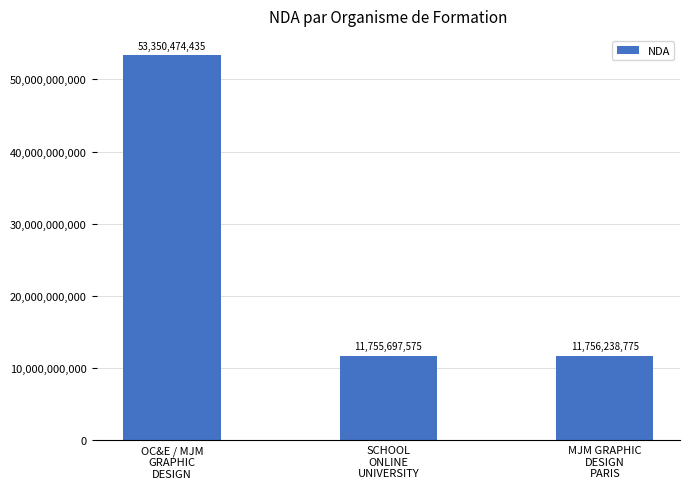

Is it true that the value at OC&E / MJM
GRAPHIC
DESIGN is 53350474435?

True